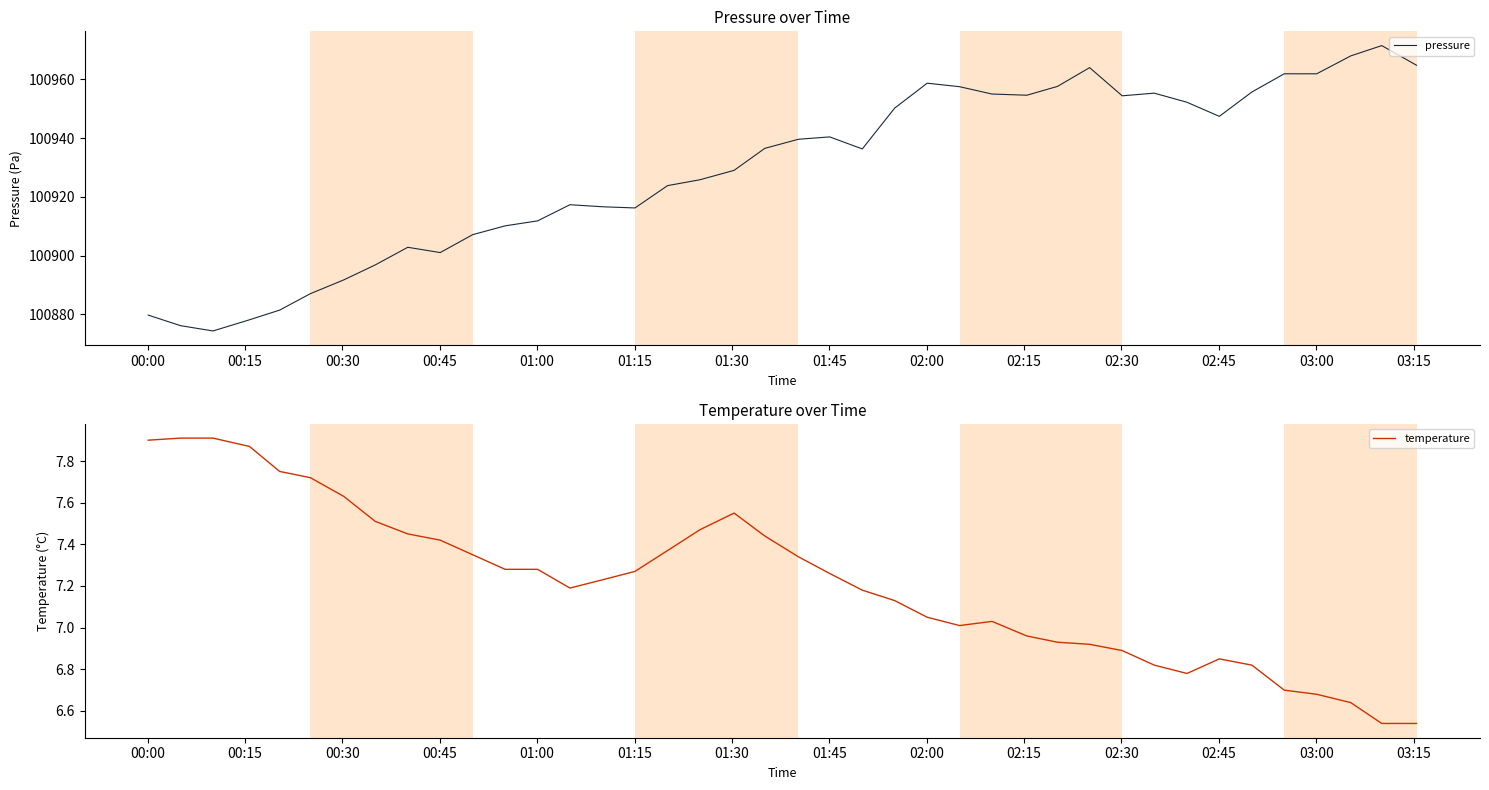

Rank the series at 02:45 from lowest to highest value.

temperature, pressure